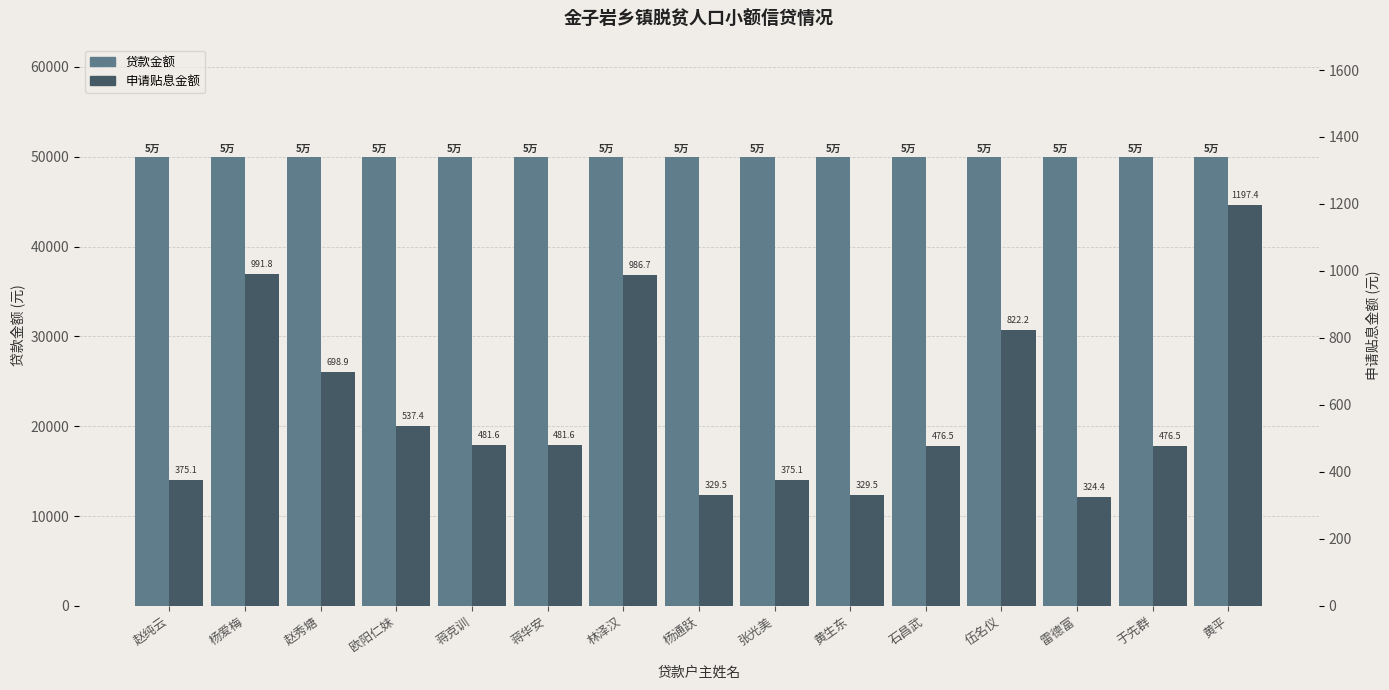

List the series in order of their overall mean, lowest first.

申请贴息金额, 贷款金额